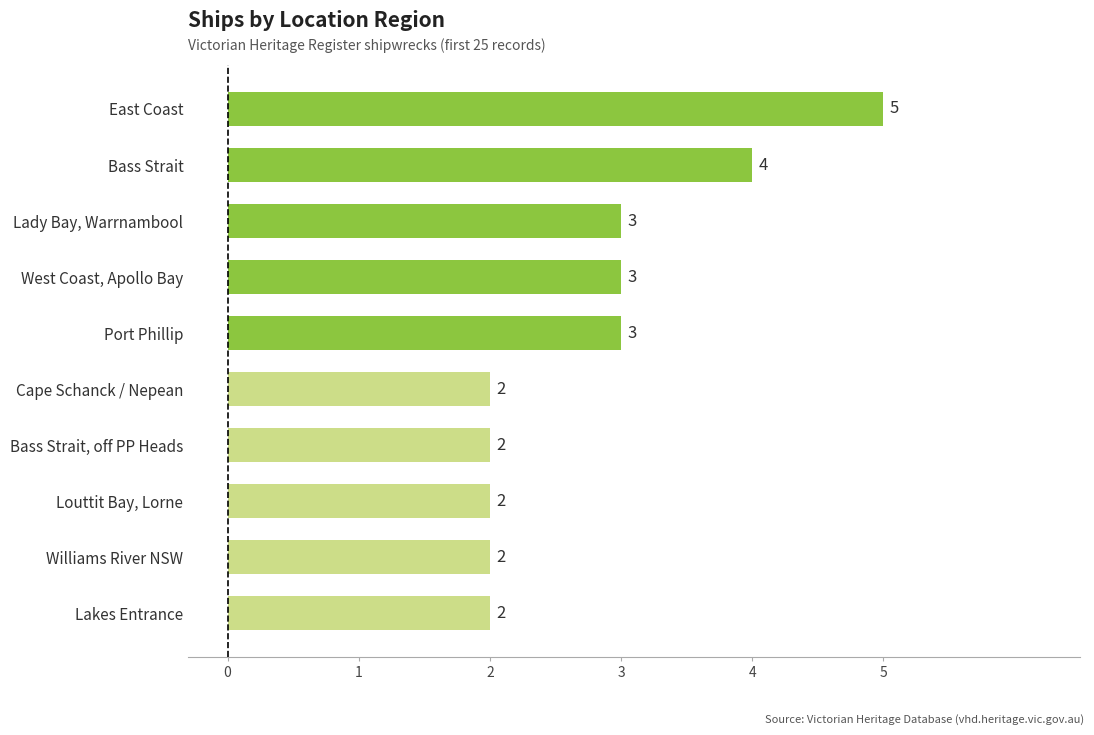

Reading bottom to top, list all the values displayed in this chart.

2	2	2	2	2	3	3	3	4	5